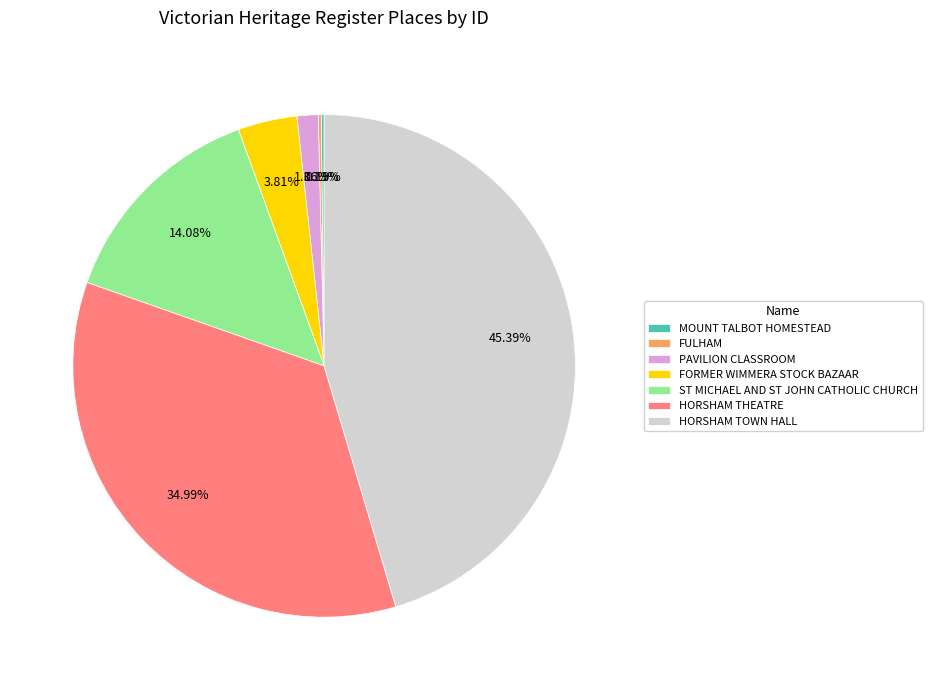

Do FORMER WIMMERA STOCK BAZAAR and HORSHAM TOWN HALL together represent more than half of the pie?

No